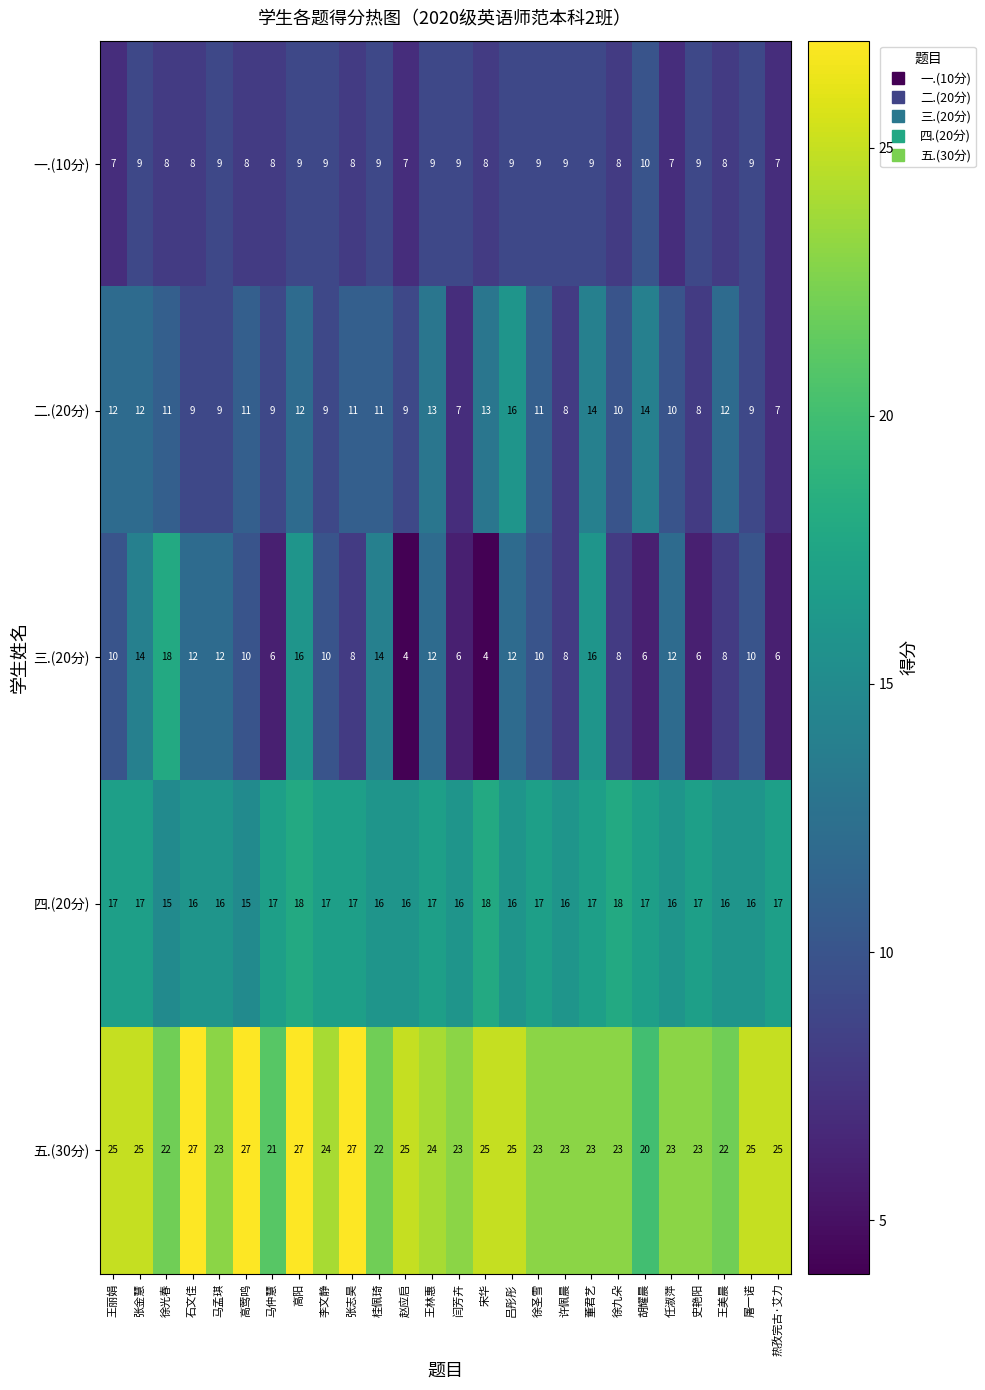

What is the difference between the second highest and second lowest values in the 二.(20分) series?

7